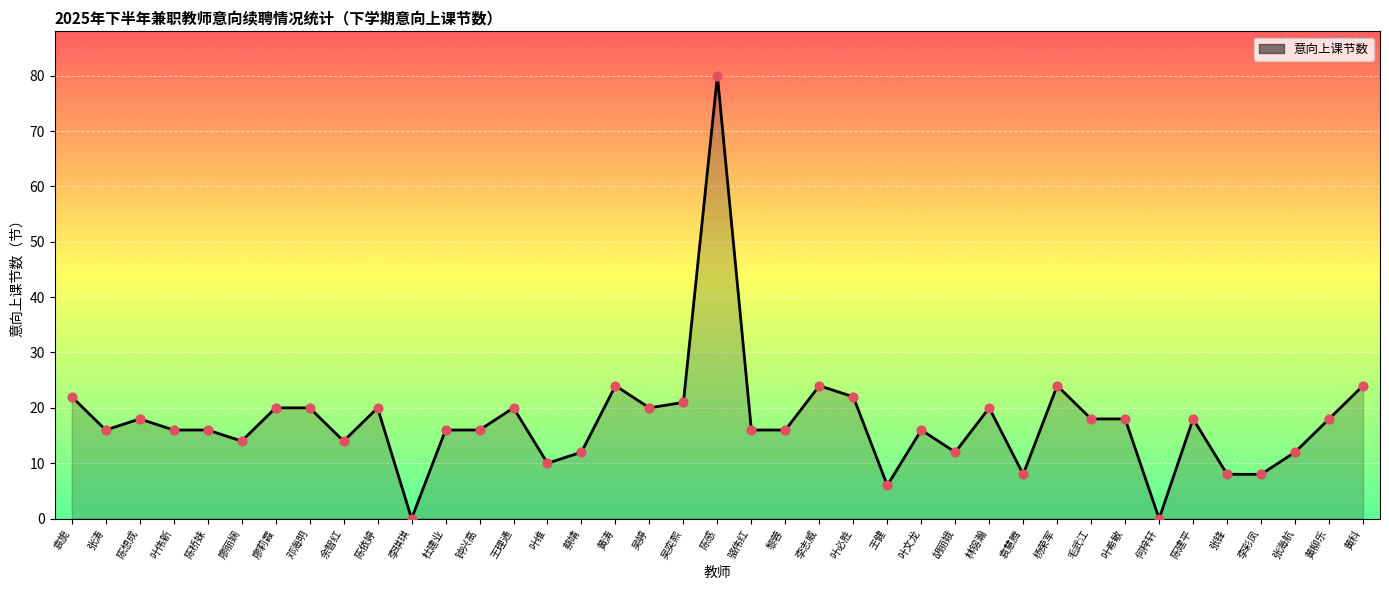

What is the change in value from 廖丽娴 to 黄科?

+10